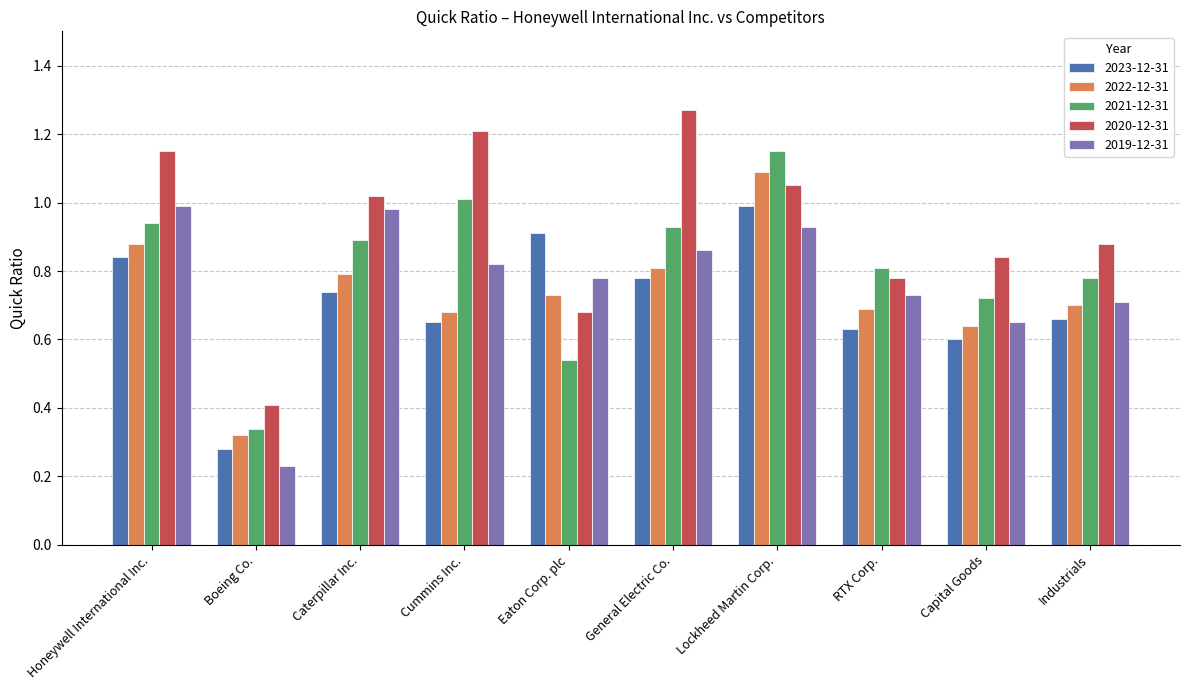

Where is 2020-12-31 nearest to the value 0?

Boeing Co.